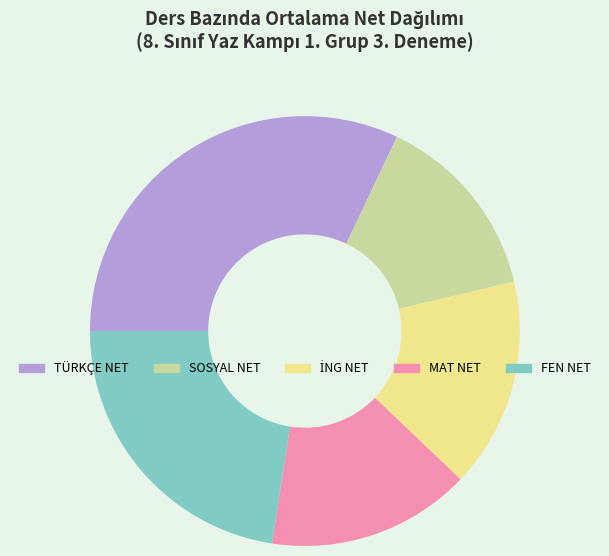

Which has a higher value, SOSYAL NET or TÜRKÇE NET?

TÜRKÇE NET